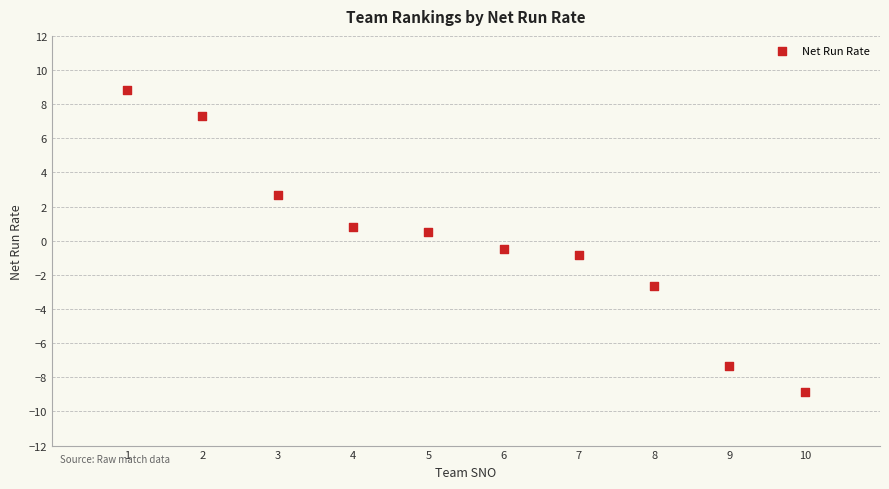

What is the range of Y values (max minus min)?

17.7